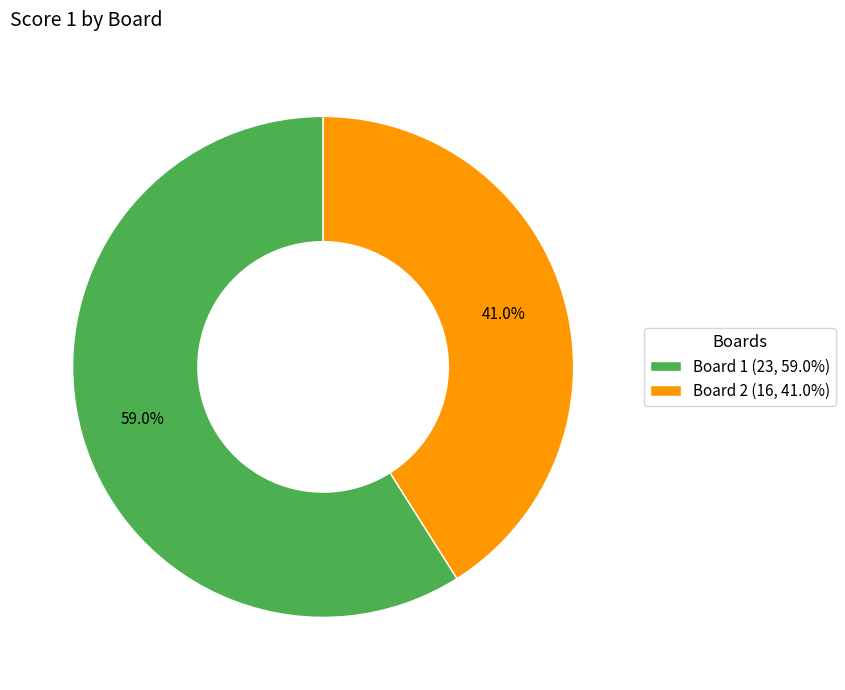

What portion of the pie excludes Board 2 (16, 41.0%)?

59.0%